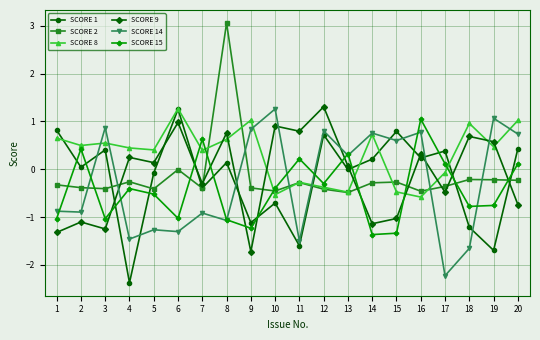

At which category is the sum across all series the highest?

8